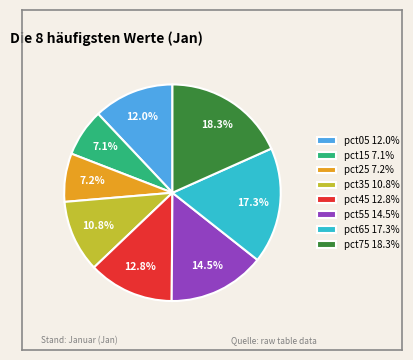

Is pct65 the majority of the pie?

No